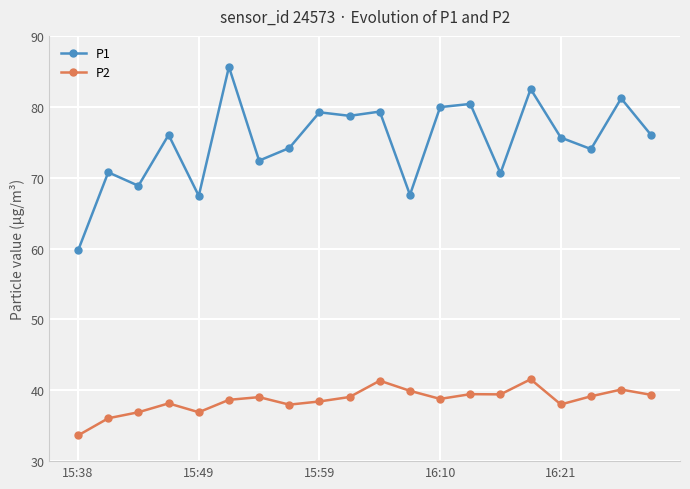

What is the minimum value shown in the chart?

33.6